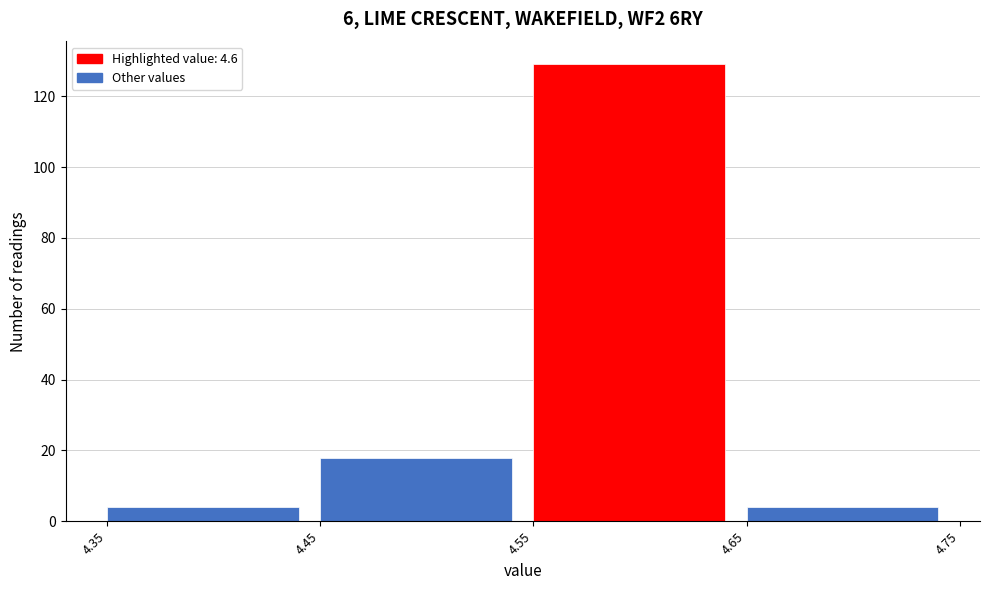

Reading left to right, list every bar in this chart as the range it spans on the x-axis followed by its height. The values are not printed on the chart, so give them approximately, as read against the axis.

4.35 to 4.45: 4
4.45 to 4.55: 18
4.55 to 4.65: 130
4.65 to 4.75: 4